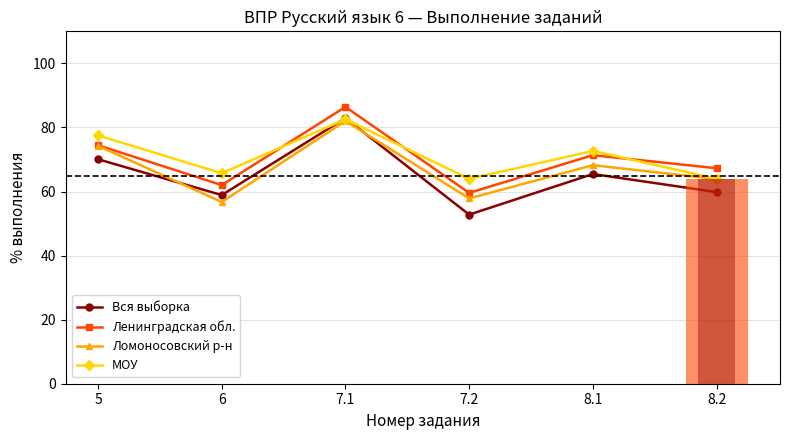

How many data points in Ленинградская обл. are less than 71?

3